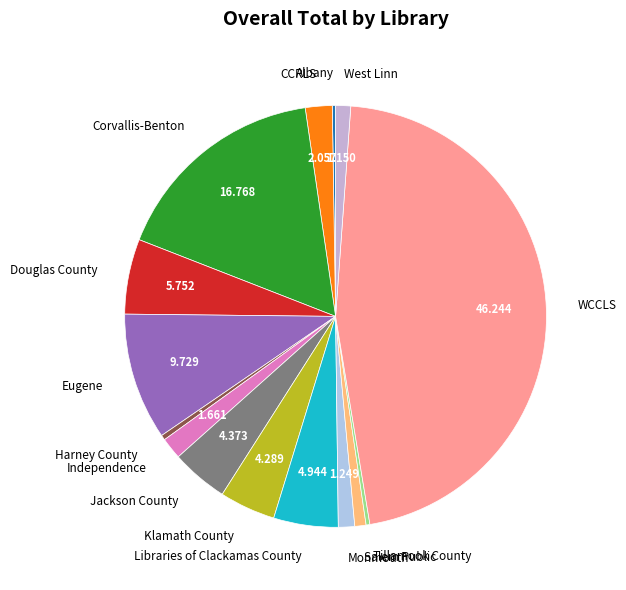

What is the largest slice in the pie chart?

WCCLS